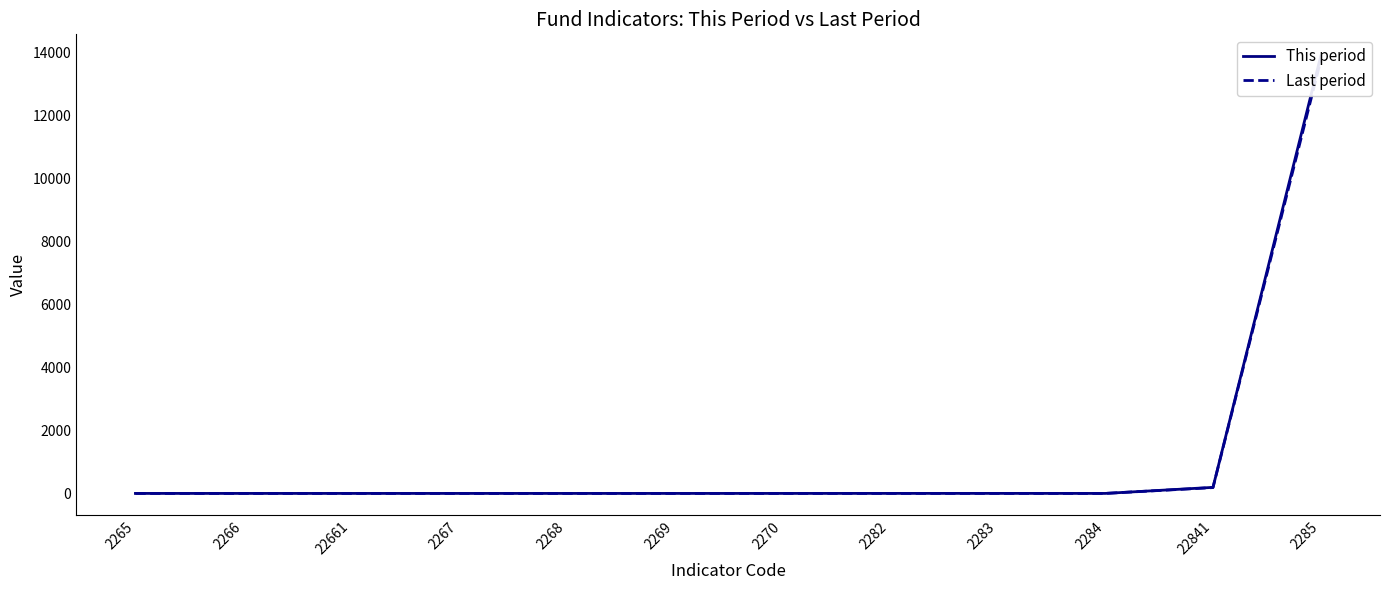

Reading left to right, list all the values displayed in this chart.

This period: 0.0	0.0	0.0	0.0	0.0	0.0	0.0	0.7	0.9	0.1	192.0	13867.0
Last period: 0.0	0.0	0.0	0.0	0.0	0.0	0.0	0.7	0.9	0.1	185.0	13729.0